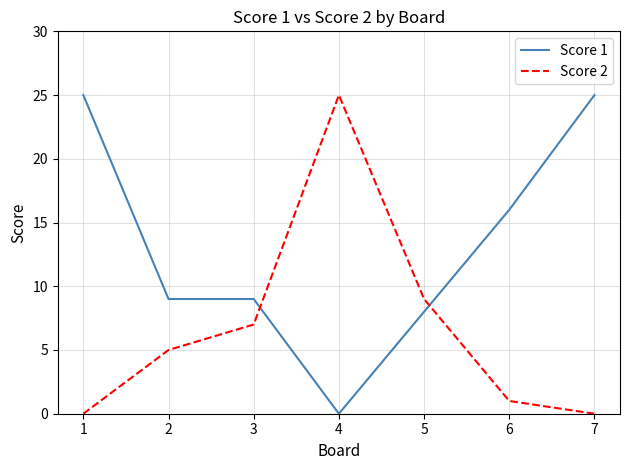

Rank the series at 2 from lowest to highest value.

Score 2, Score 1